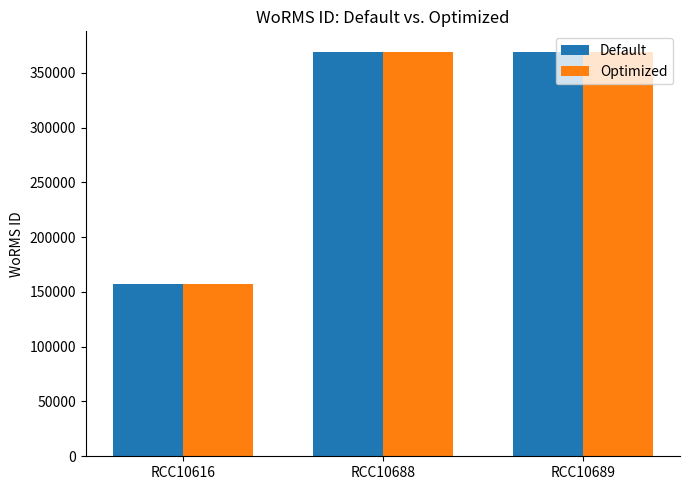

Is it true that Optimized equals 369378 at RCC10689?

True